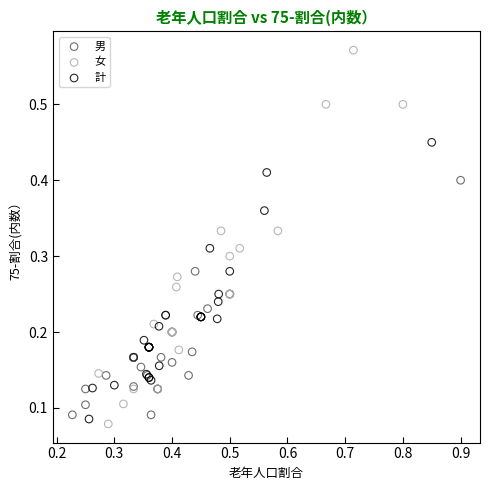

Which series contains the lowest Y value?

女